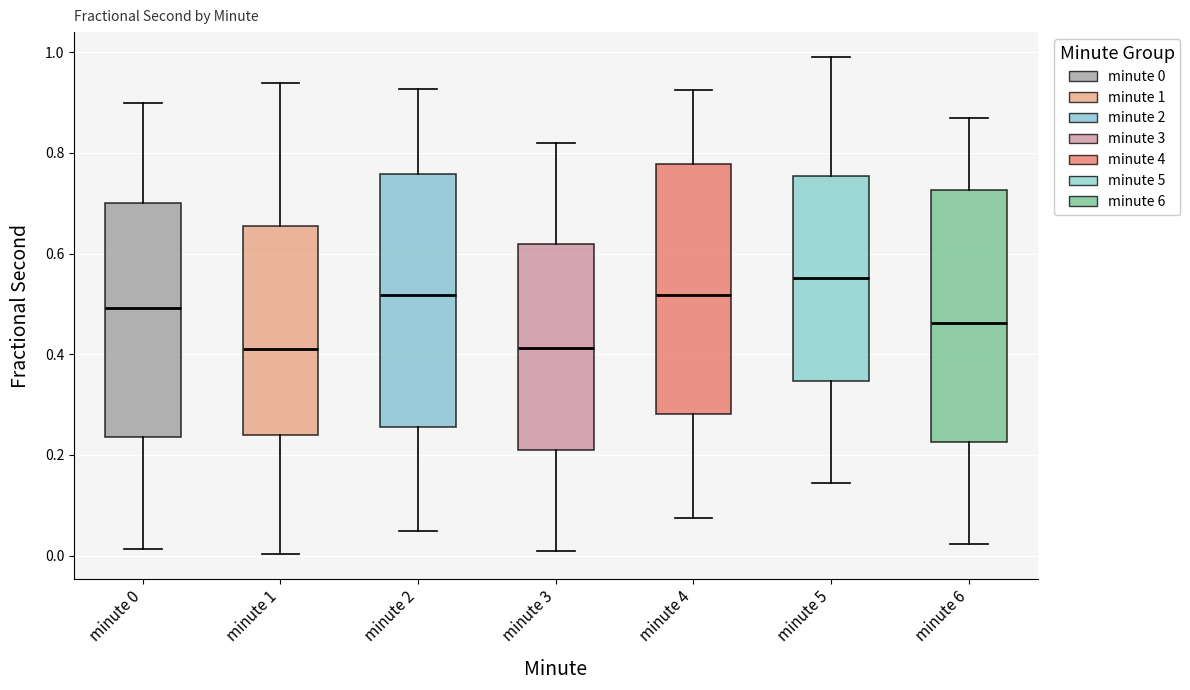

Reading left to right, read every box against the y-axis: the position of its median line, the range the box covers, and the ends of its whiskers. The values are not printed on the chart, so give them approximately, as read against the axis.

minute 0: median 0.50, box 0.24 to 0.70, whiskers 0.02 to 0.90
minute 1: median 0.40, box 0.24 to 0.66, whiskers 0.00 to 0.94
minute 2: median 0.52, box 0.26 to 0.76, whiskers 0.04 to 0.92
minute 3: median 0.42, box 0.20 to 0.62, whiskers 0.00 to 0.82
minute 4: median 0.52, box 0.28 to 0.78, whiskers 0.08 to 0.92
minute 5: median 0.56, box 0.34 to 0.76, whiskers 0.14 to 1.00
minute 6: median 0.46, box 0.22 to 0.72, whiskers 0.02 to 0.86